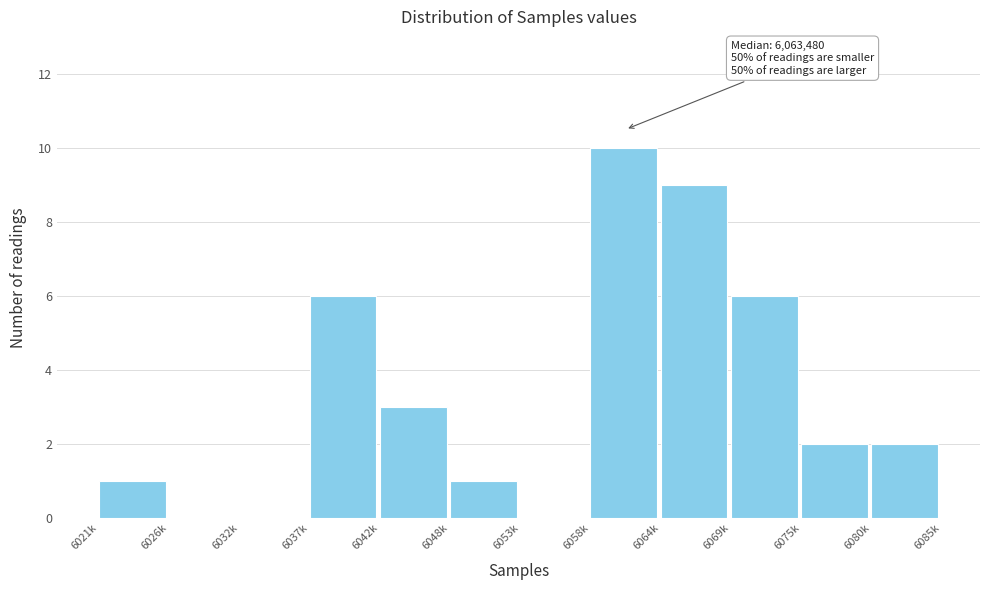

Reading right to left, what are all the values shown in this chart?

6080k=2	6075k=2	6069k=6	6064k=9	6058k=10	6053k=0	6048k=1	6042k=3	6037k=6	6032k=0	6026k=0	6021k=1